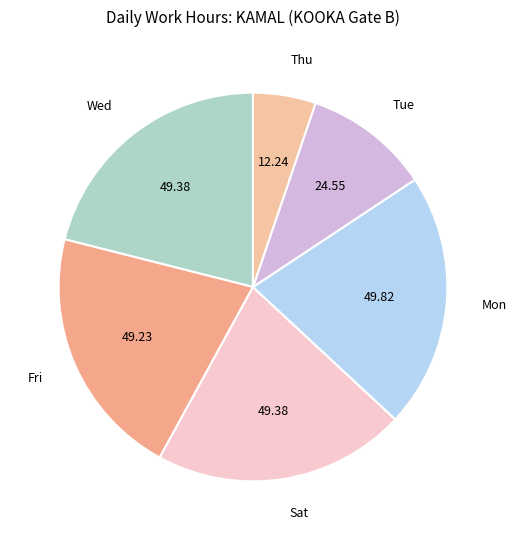

Is there any slice that represents more than half of the pie?

No